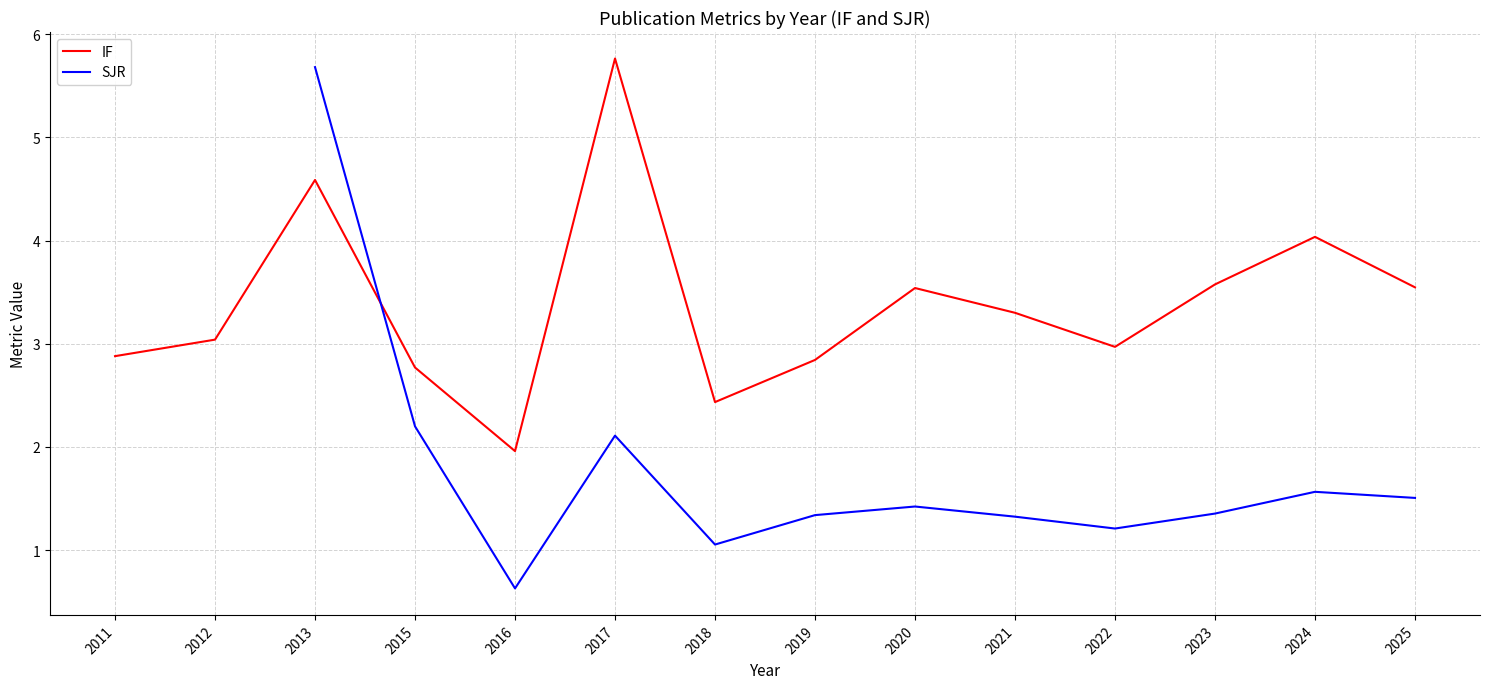

Is the value of IF at 2018 greater than the value of SJR at 2024?

Yes